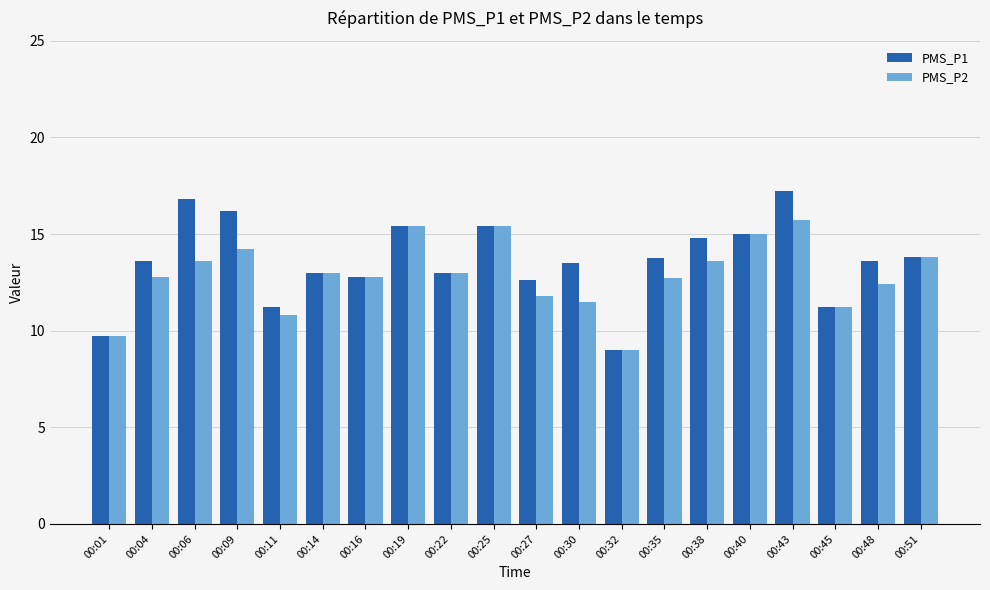

Where is PMS_P2 nearest to the value 12?

00:27